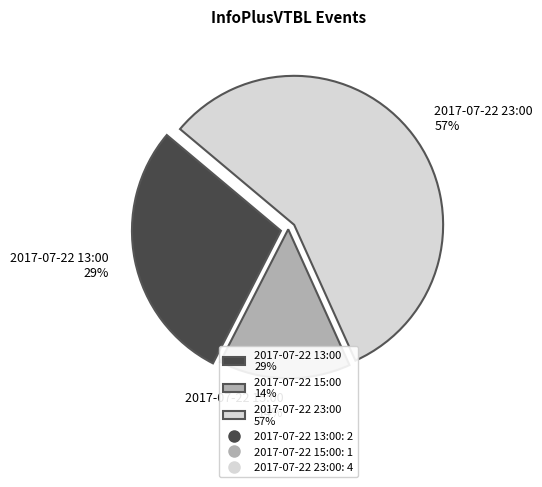

To the nearest percent, what percentage of the pie is 2017-07-22 15:00?

14%